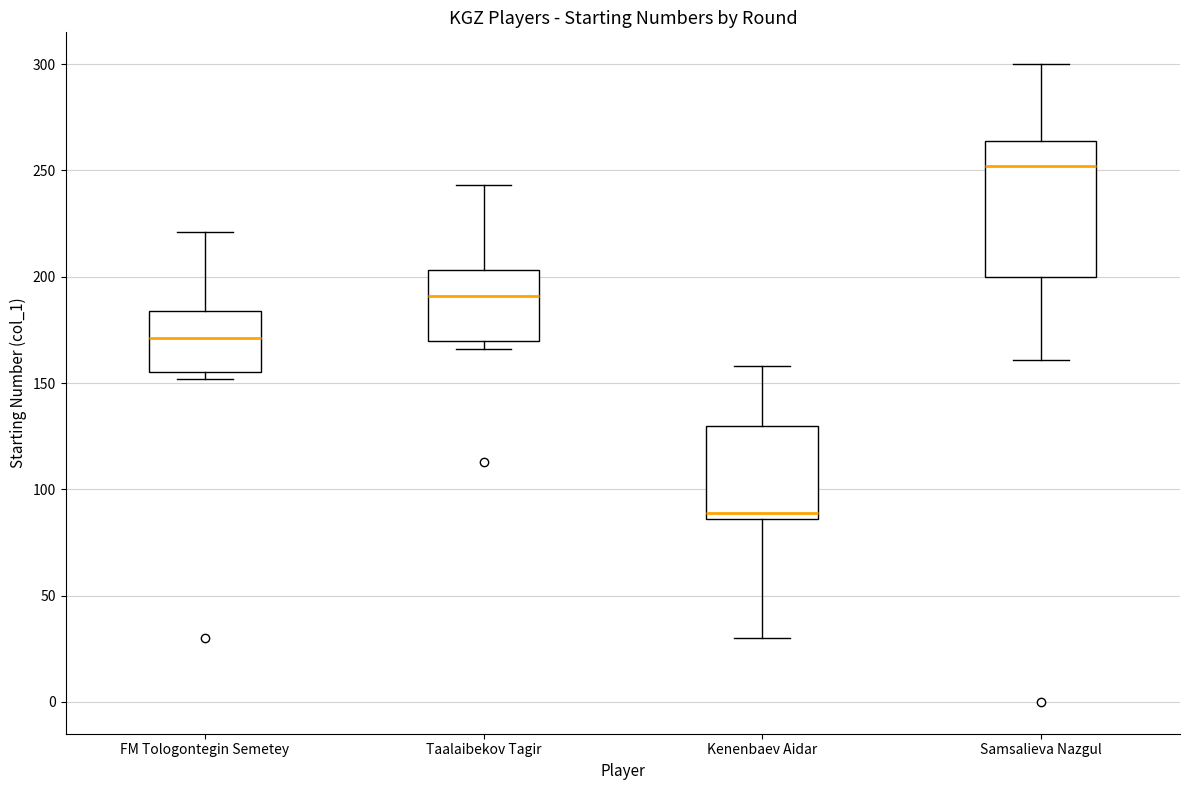

Comparing the boxes themselves (not the whiskers), which one is the tallest?

Samsalieva Nazgul